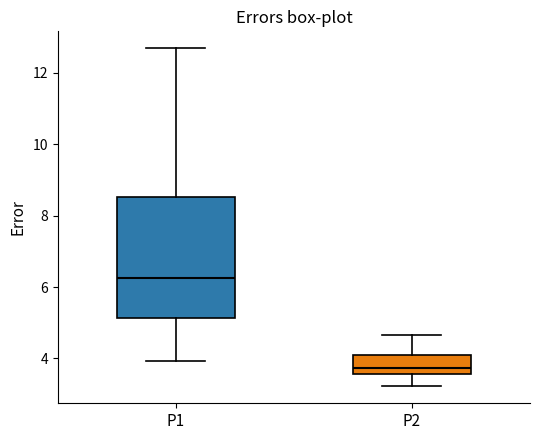

Which box has the lowest median line?

P2